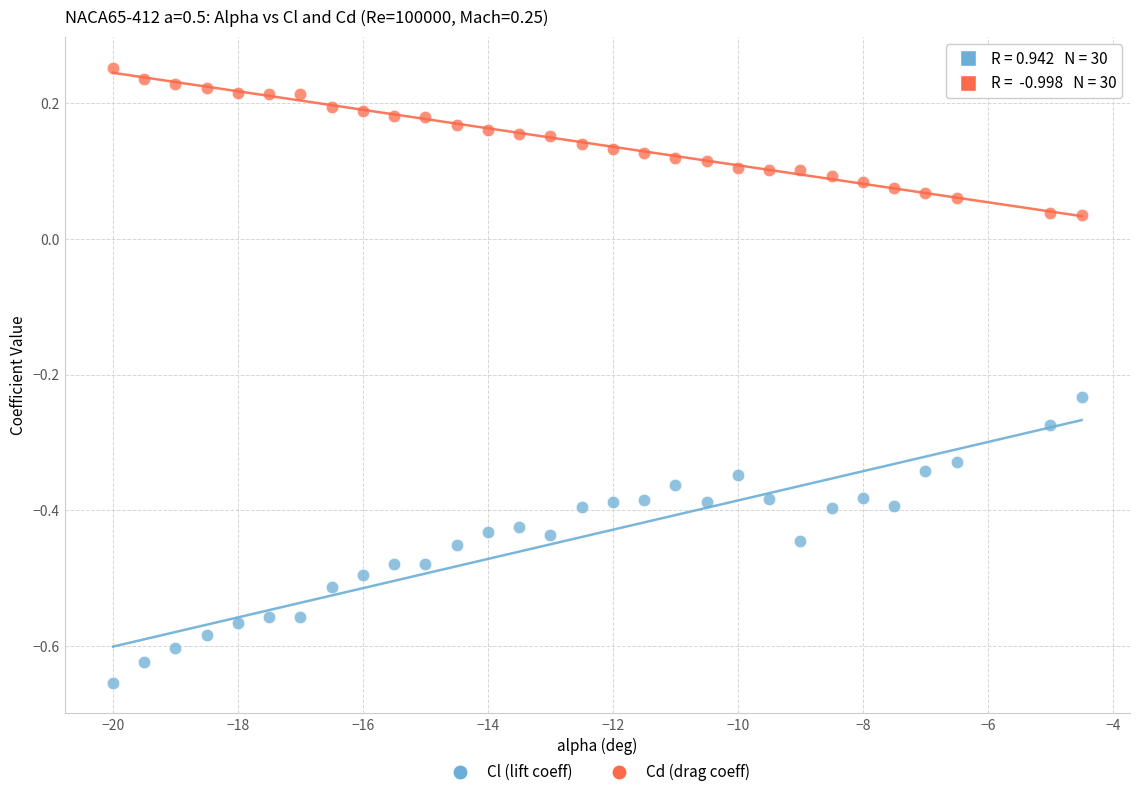

Which series reaches the minimum Y coordinate?

Cl (lift coeff)